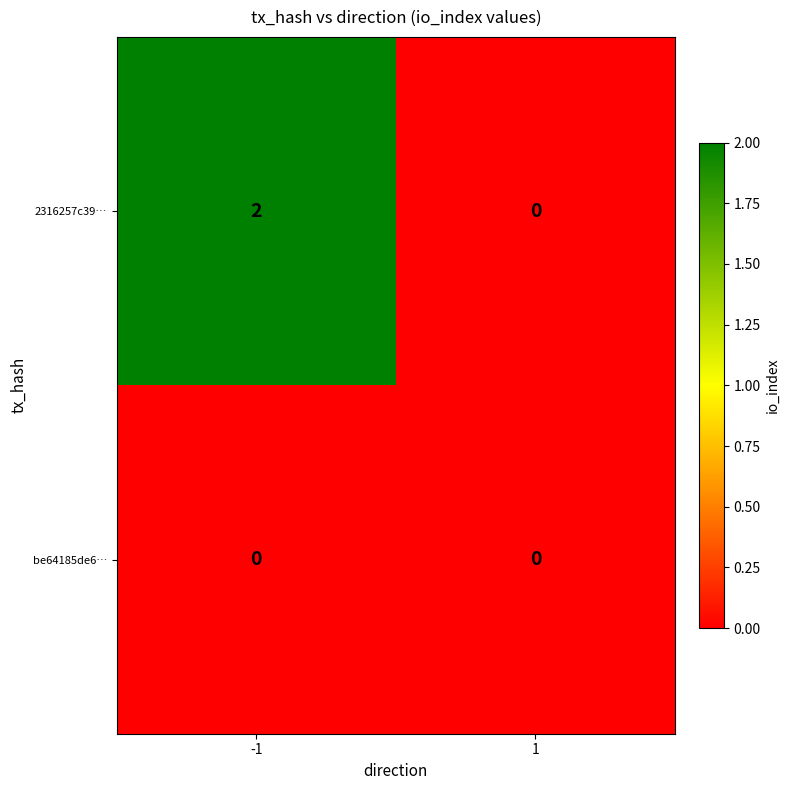

List the series in order of their overall mean, highest first.

2316257c39…, be64185de6…